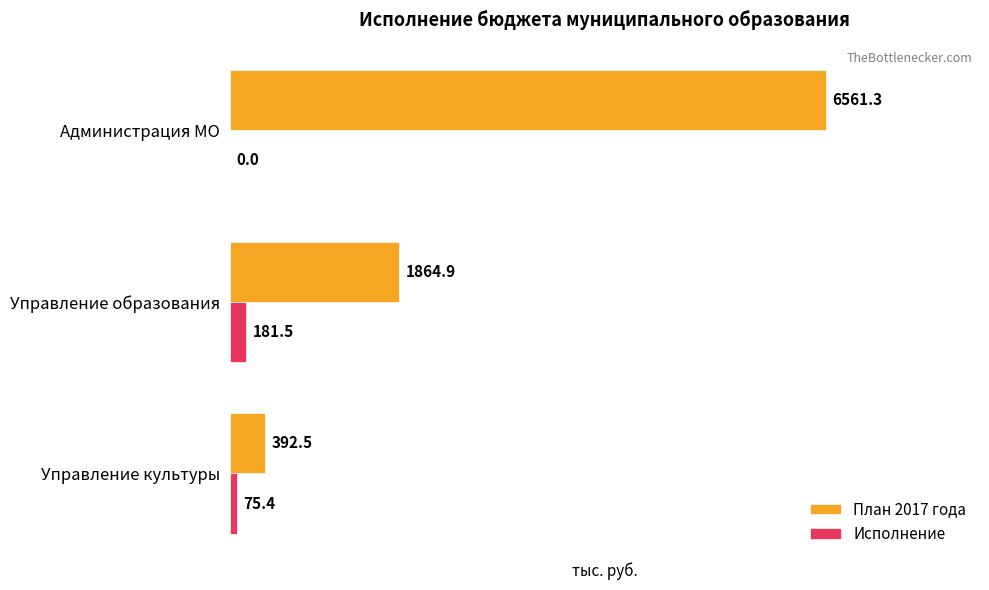

At which category is the sum across all series the highest?

Администрация МО